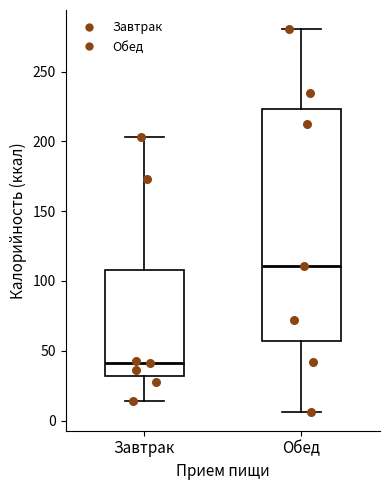

Where does the upper whisker of the box for Обед end on the y-axis? The values are not printed on the chart, so give them approximately, as read against the axis.

280